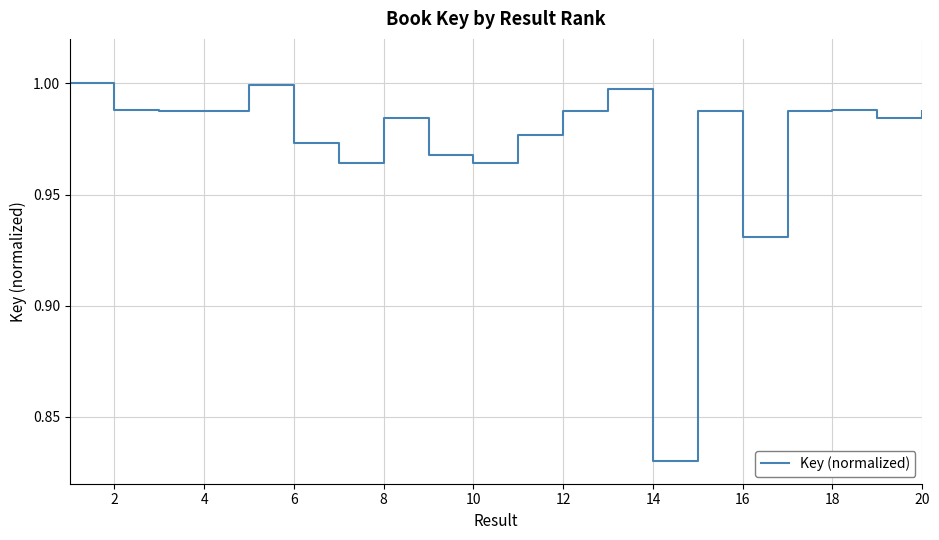

Is this an area chart (filled region under the line)?

No